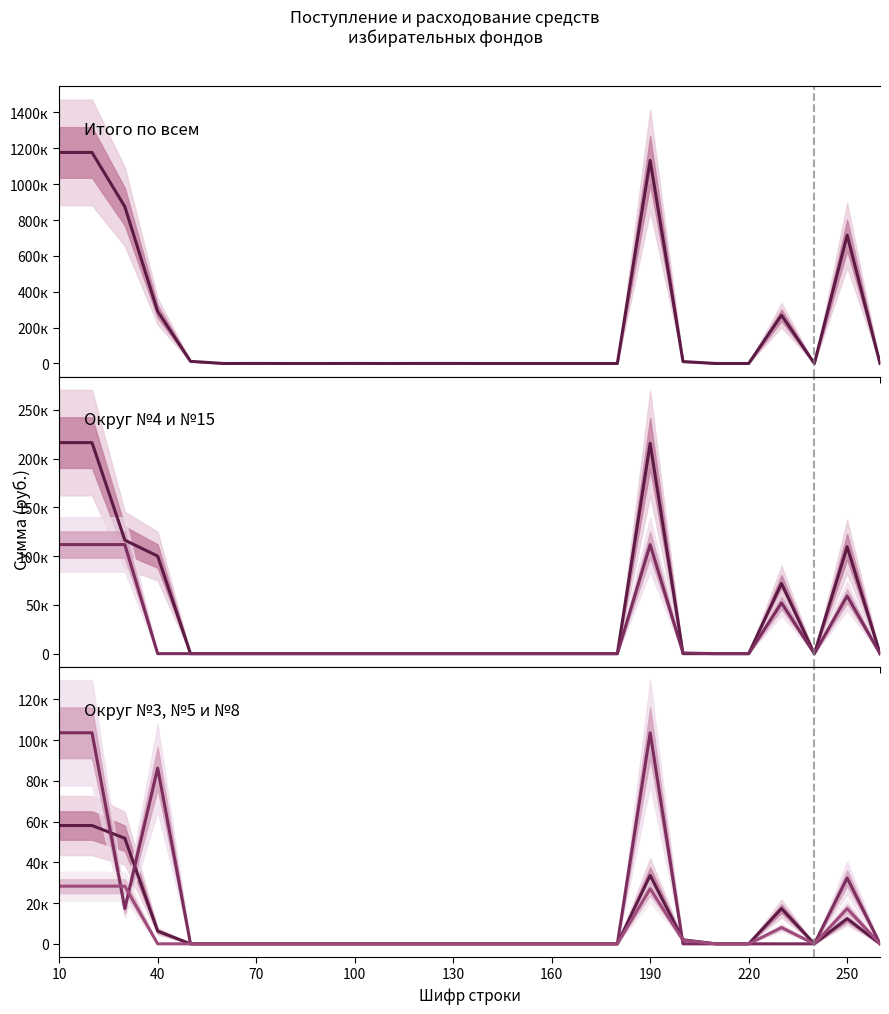

True or false: Округ №8 and Округ №3 cross at least once.

False